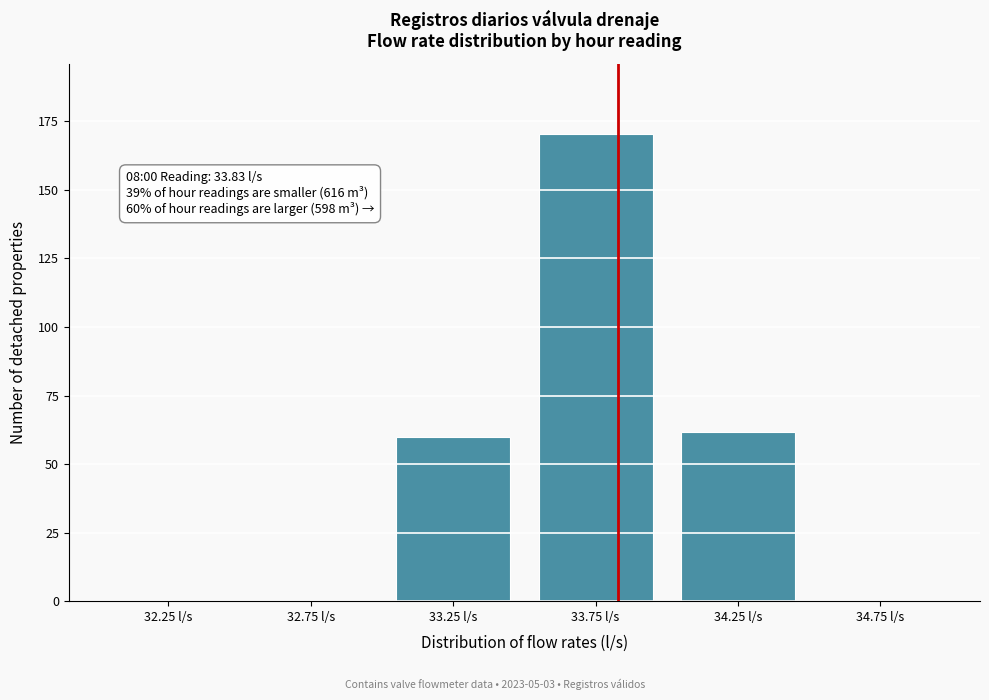

Reading left to right, list all the values displayed in this chart.

32.25 l/s=0.0	32.75 l/s=0.0	33.25 l/s=59.8	33.75 l/s=170.5	34.25 l/s=61.6	34.75 l/s=0.0